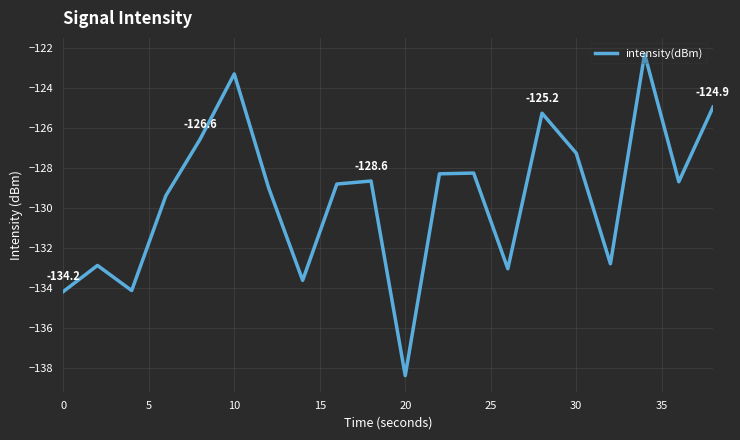

What is the smallest value displayed?

-138.4